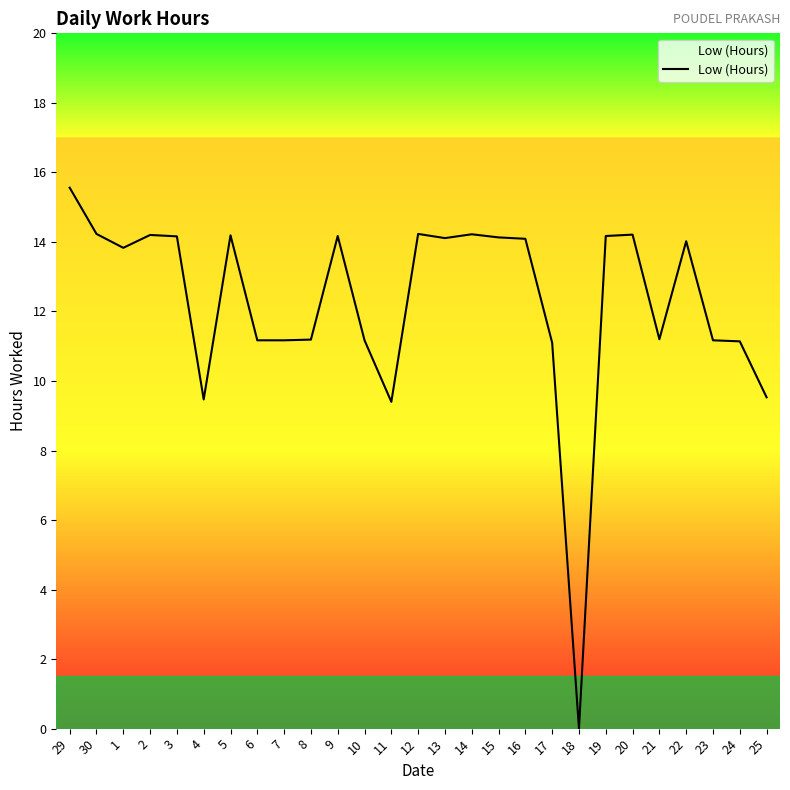

Approximately how many times larger is the value at 11 compared to 7?

0.8